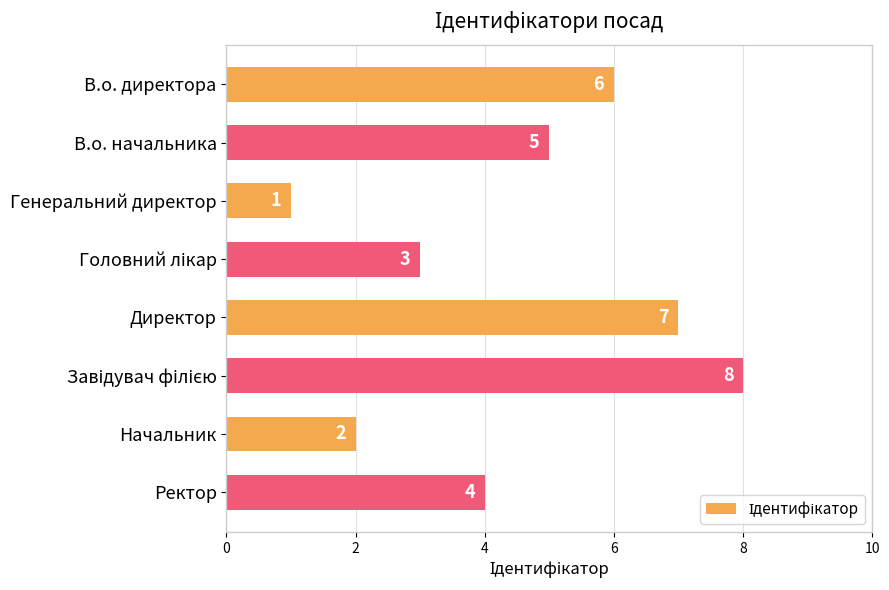

Reading top to bottom, transcribe all the data shown in this chart.

6	5	1	3	7	8	2	4